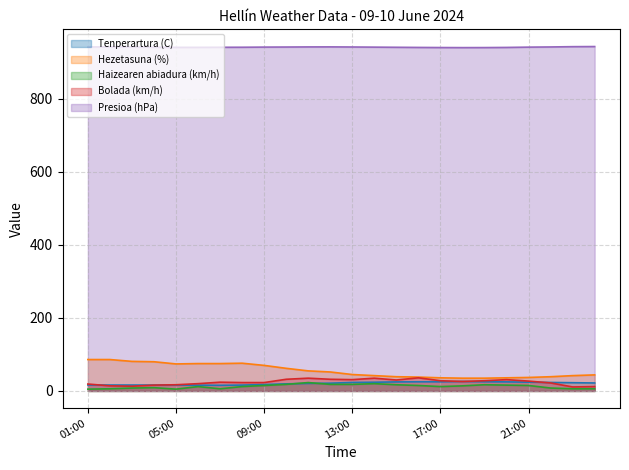

True or false: Bolada (km/h) has more than 1 points higher than both neighbors.

True